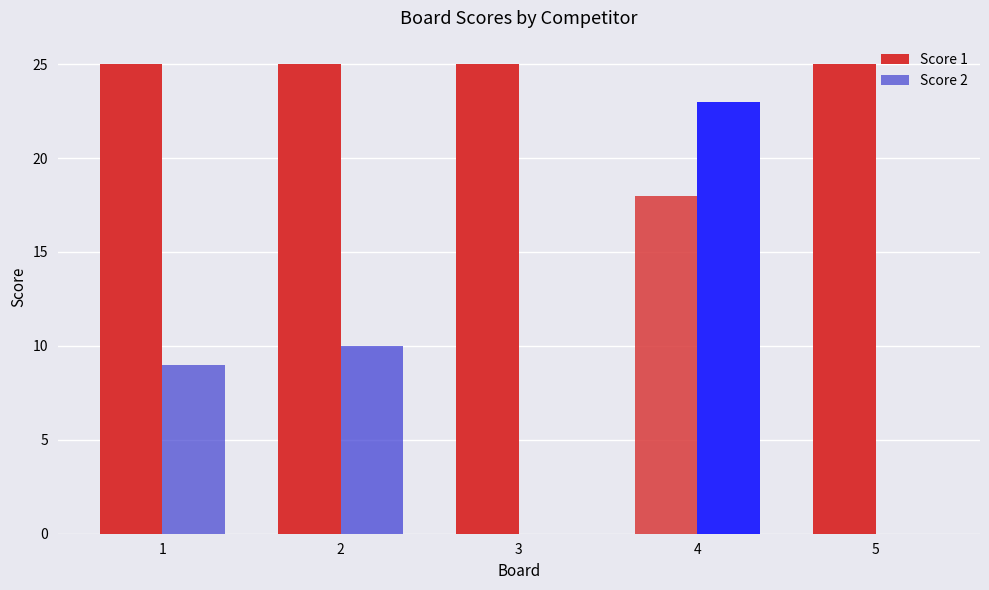

At which label does Score 2 reach its peak?

4